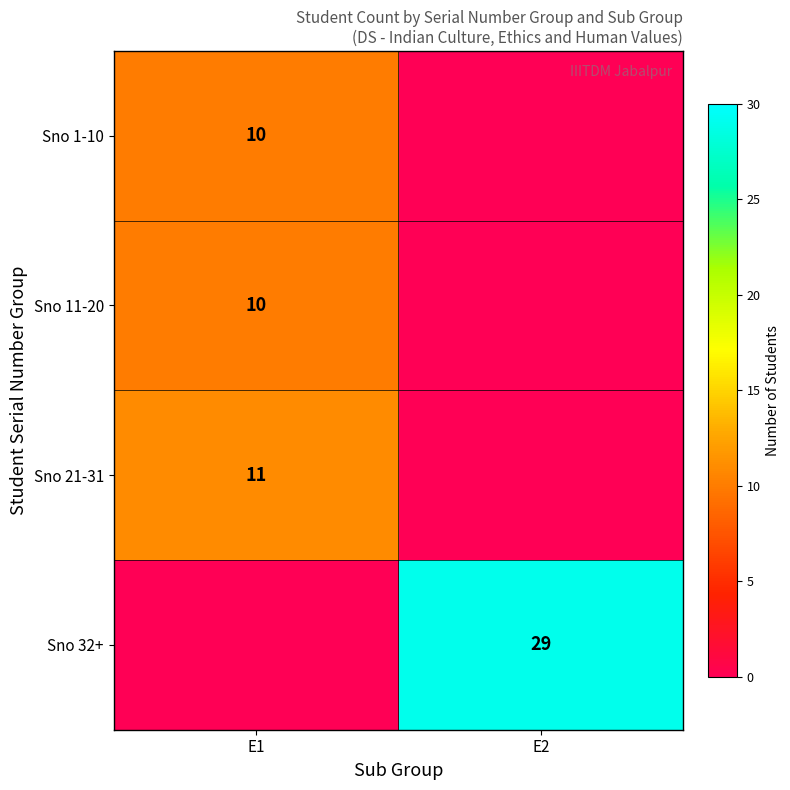

At which category is the sum across all series the highest?

E1